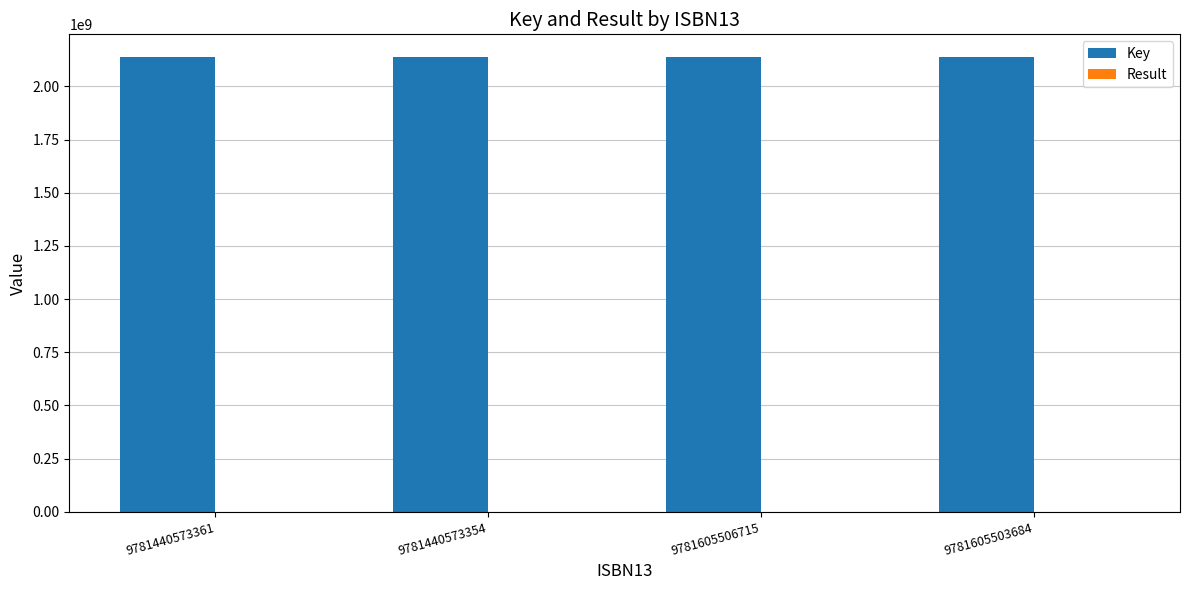

What is the sum of all Key values?

8550767204